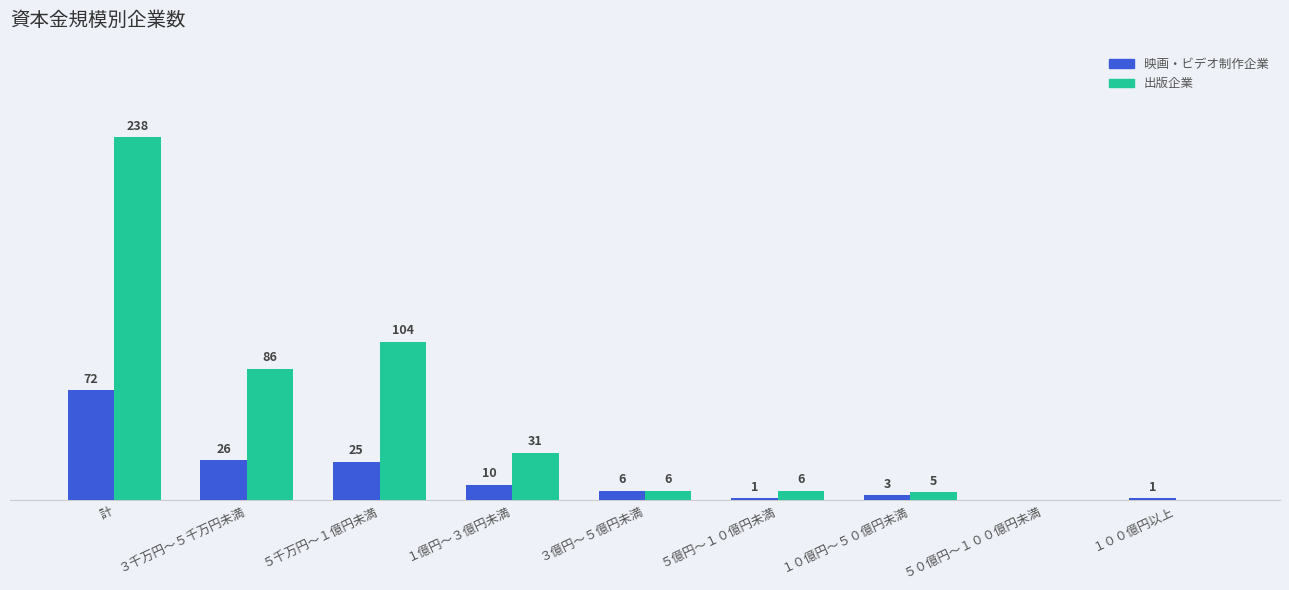

Where is 出版企業 nearest to the value 119?

５千万円～１億円未満